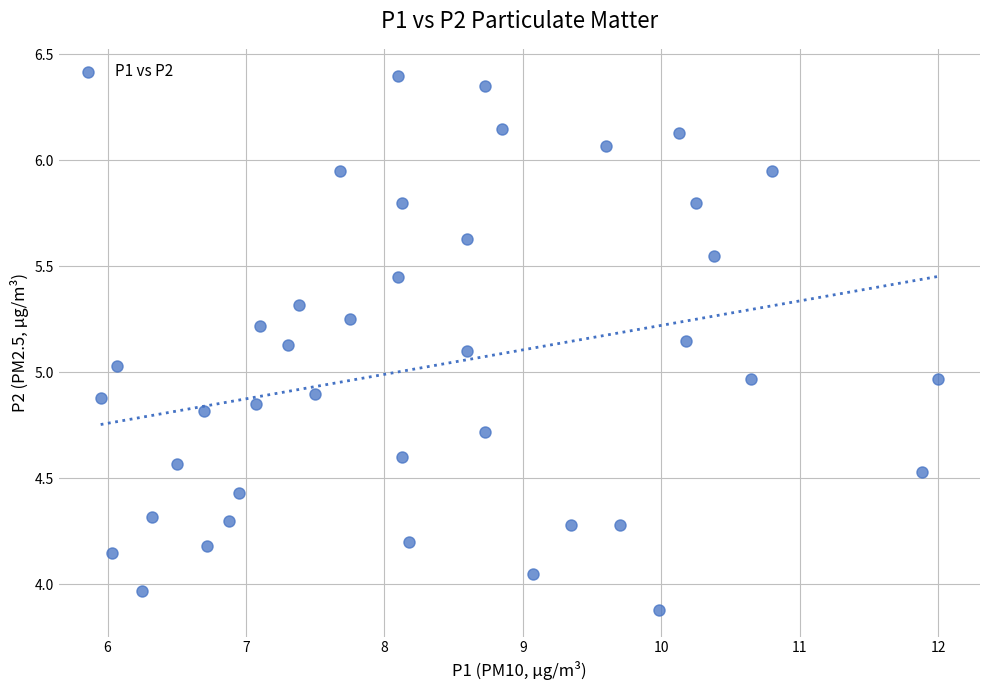

What is the range of Y values (max minus min)?

2.5